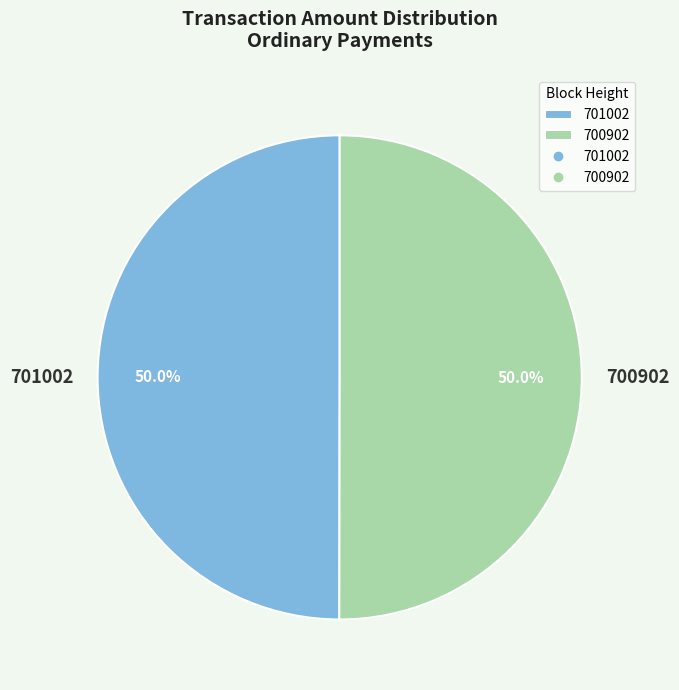

Combined, what portion of the pie is 700902 and 701002?

100.0%